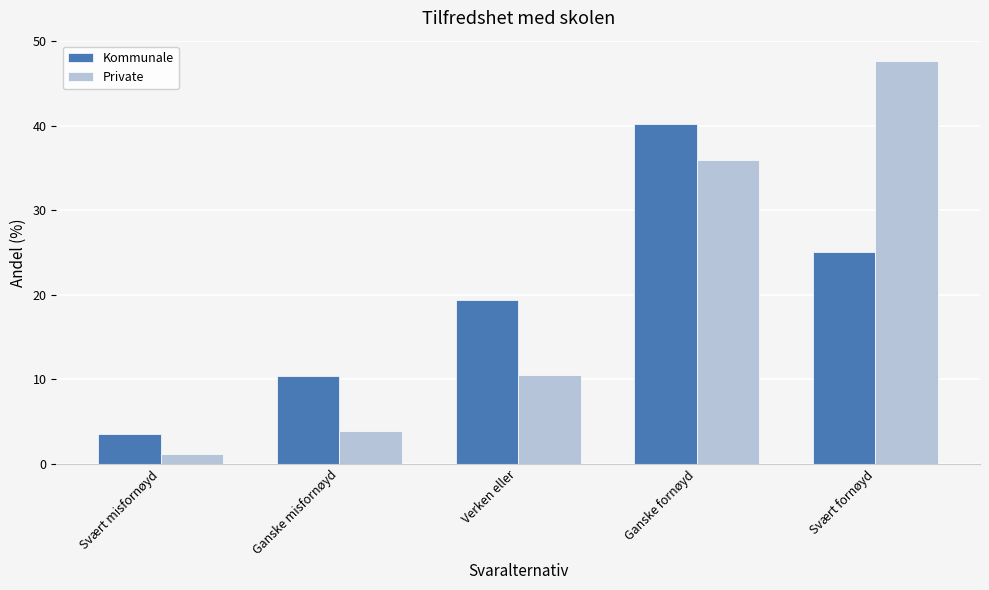

What is the total value across all series at Verken eller?

29.9